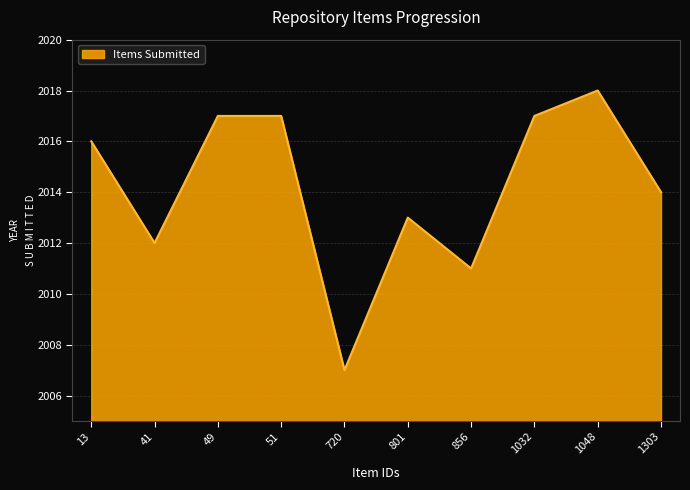

Reading left to right, list all the values displayed in this chart.

2016	2012	2017	2017	2007	2013	2011	2017	2018	2014